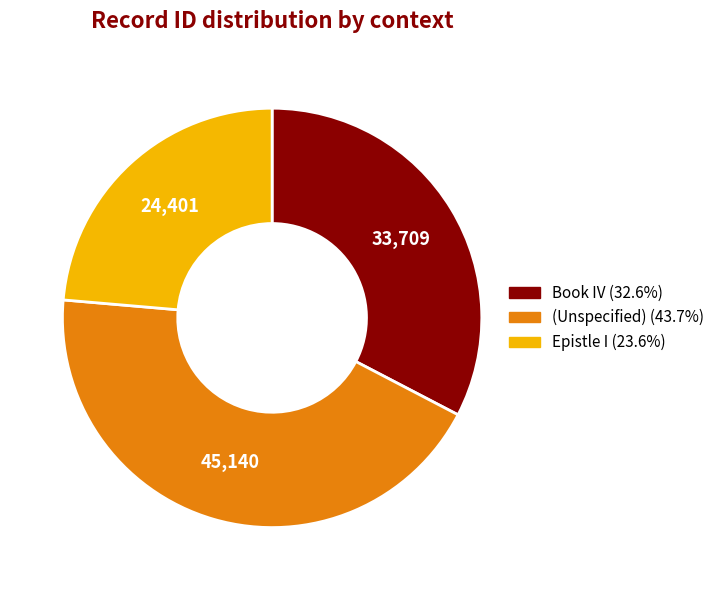

Does any single category account for the majority?

No